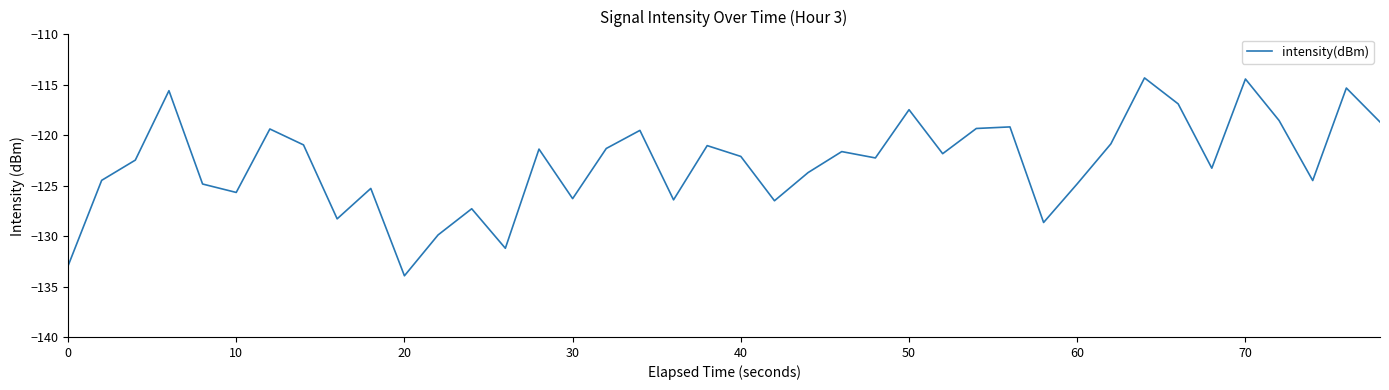

What is the difference between the maximum and minimum values?

19.6